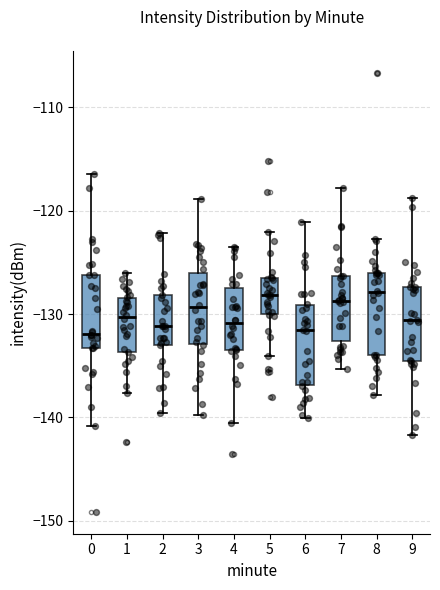

Where is the upper edge of the box at x = 6 on the y-axis? The values are not printed on the chart, so give them approximately, as read against the axis.

-129